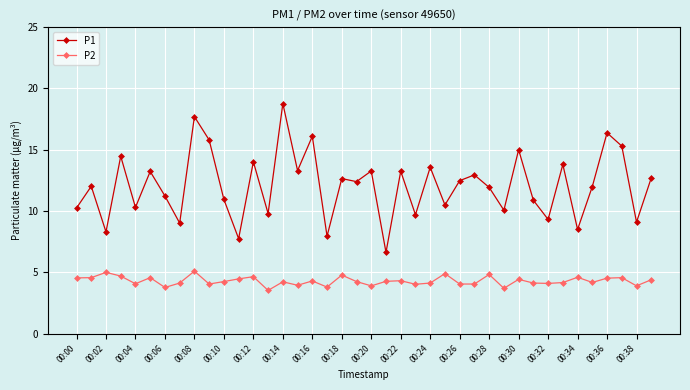

True or false: P1 and P2 intersect in this chart.

False